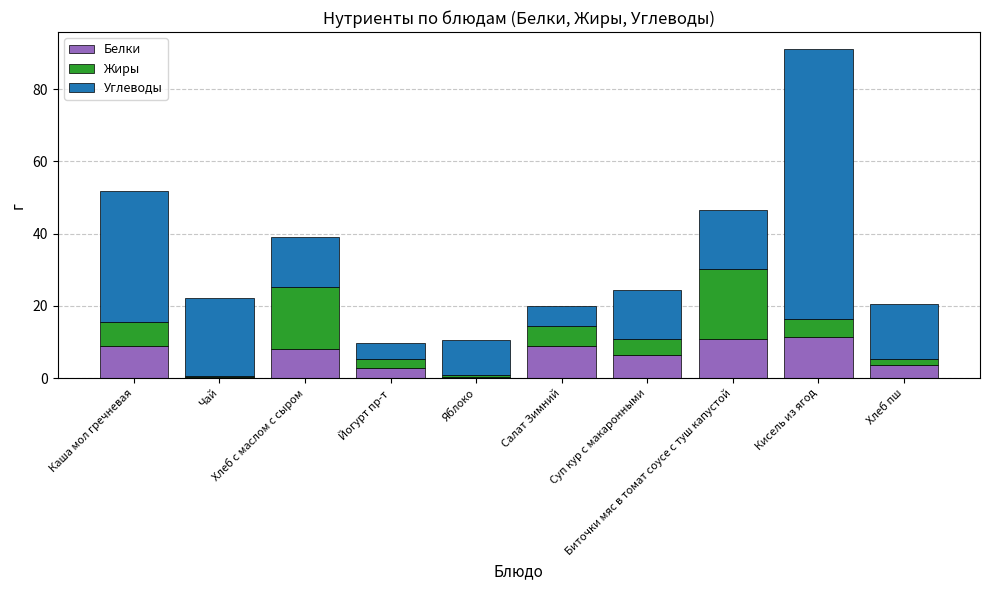

At which category is the sum across all series the highest?

Кисель из ягод